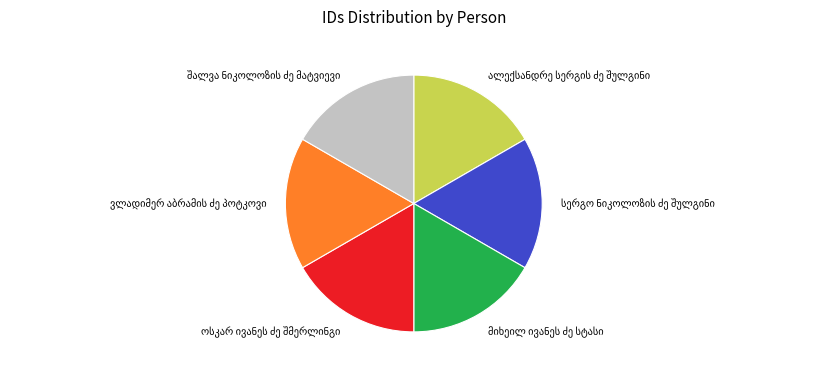

Is there any slice that represents more than half of the pie?

No